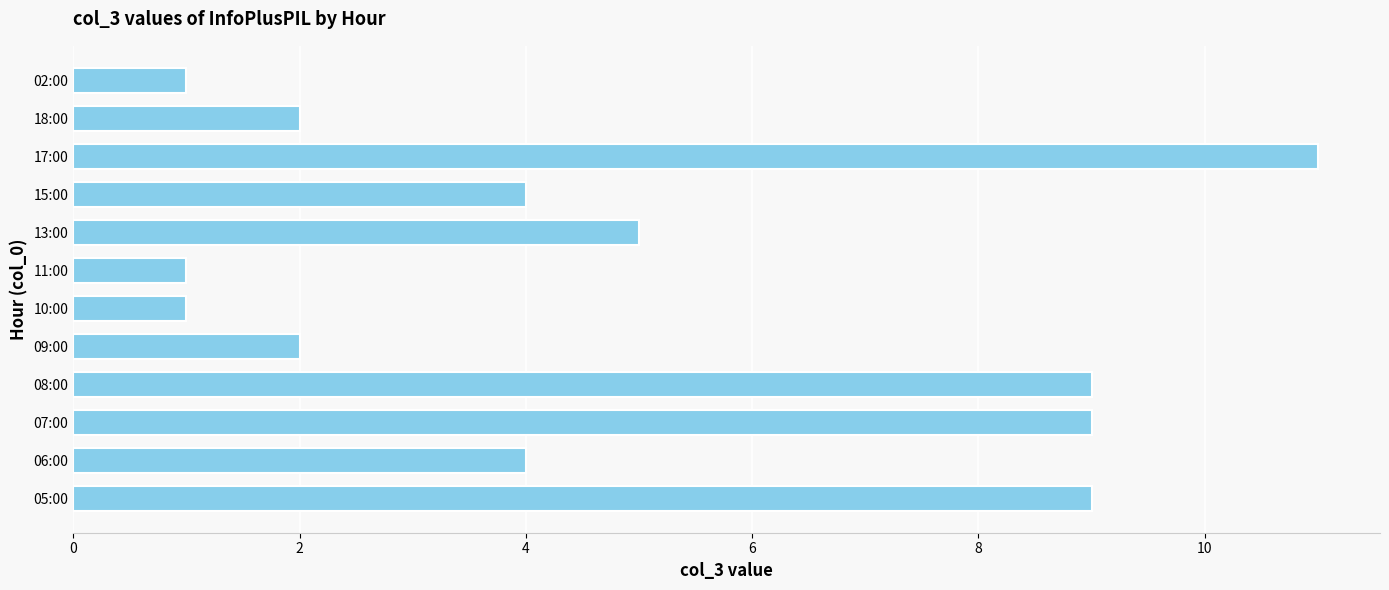

The chart shows a value of 2 at 09:00. True or false?

True